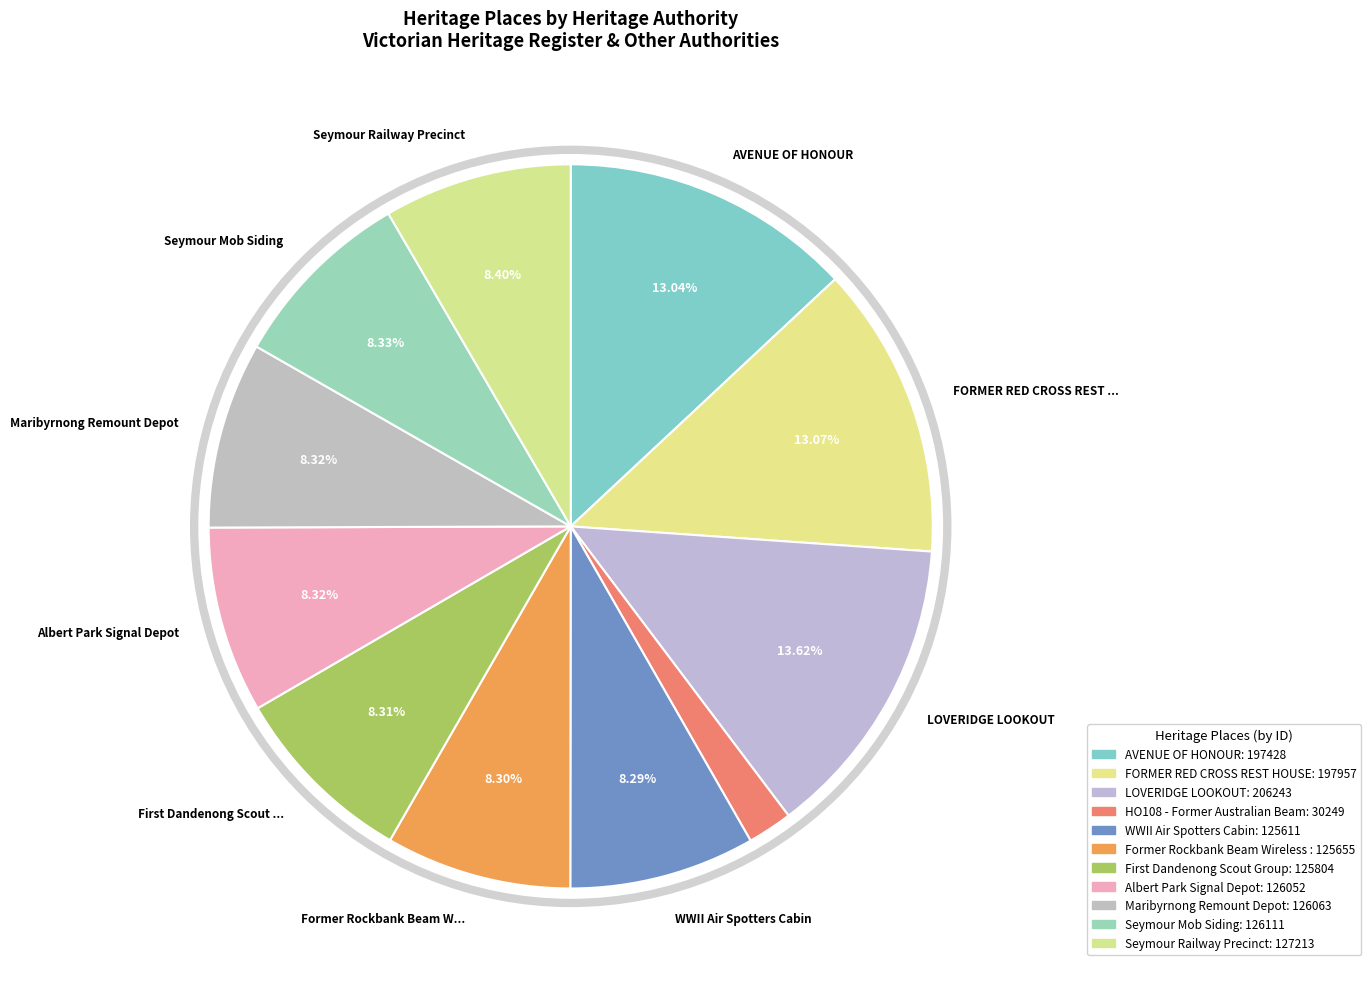

How many slices are in this pie chart?

11